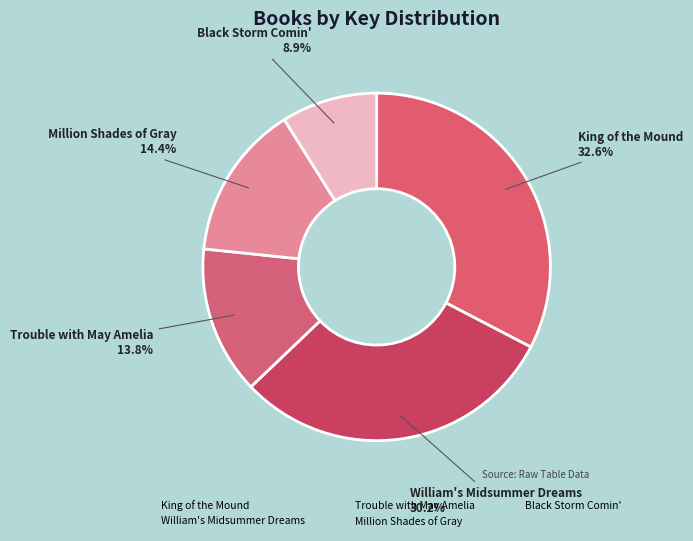

Approximately how many times larger is the value at Black Storm Comin' compared to Trouble with May Amelia?

0.6